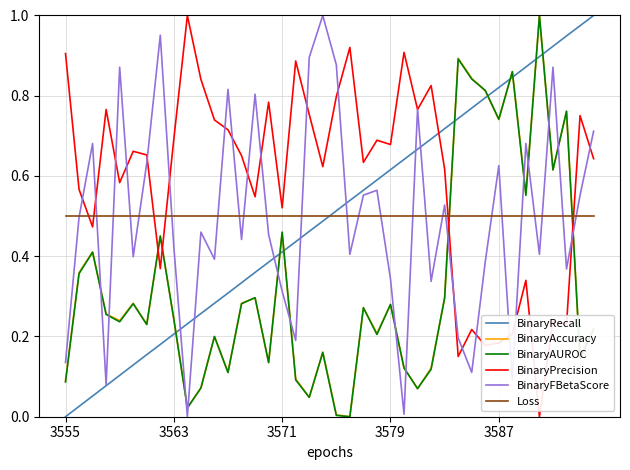

True or false: BinaryFBetaScore and BinaryAUROC intersect in this chart.

True